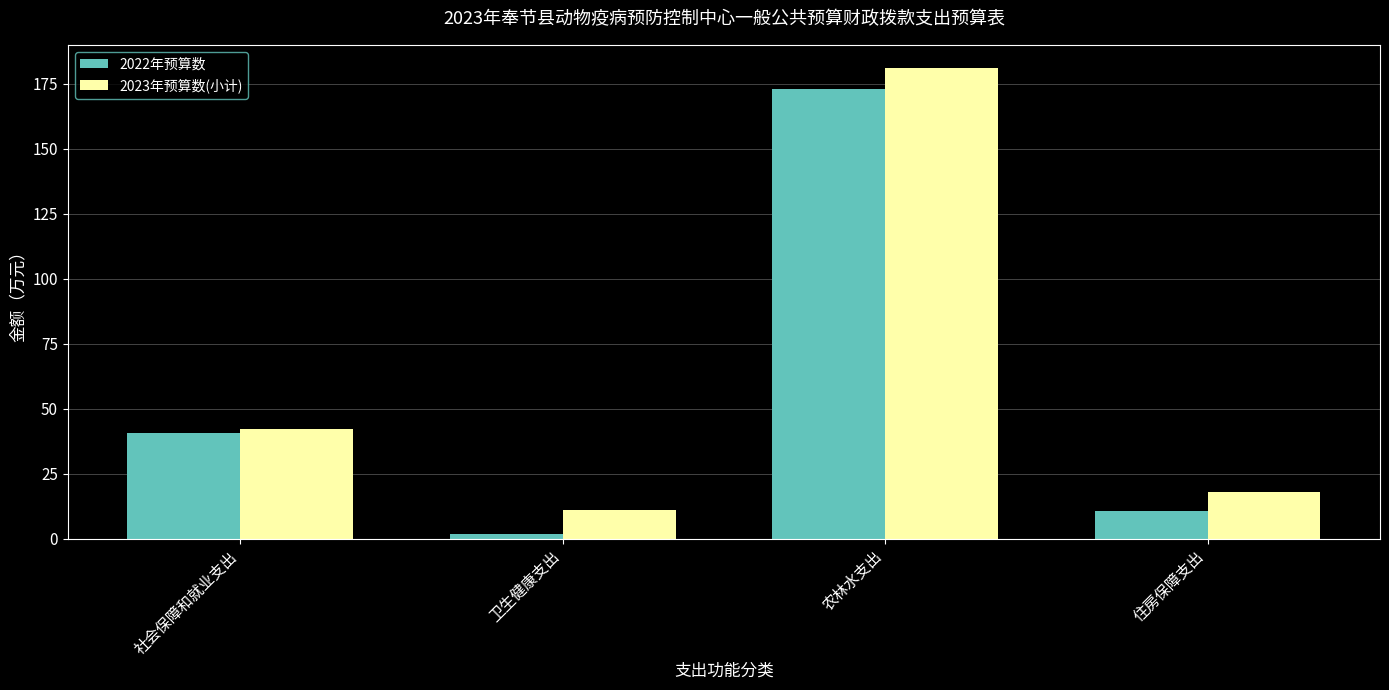

The value of 2022年预算数 at 住房保障支出 is 10.7. True or false?

True